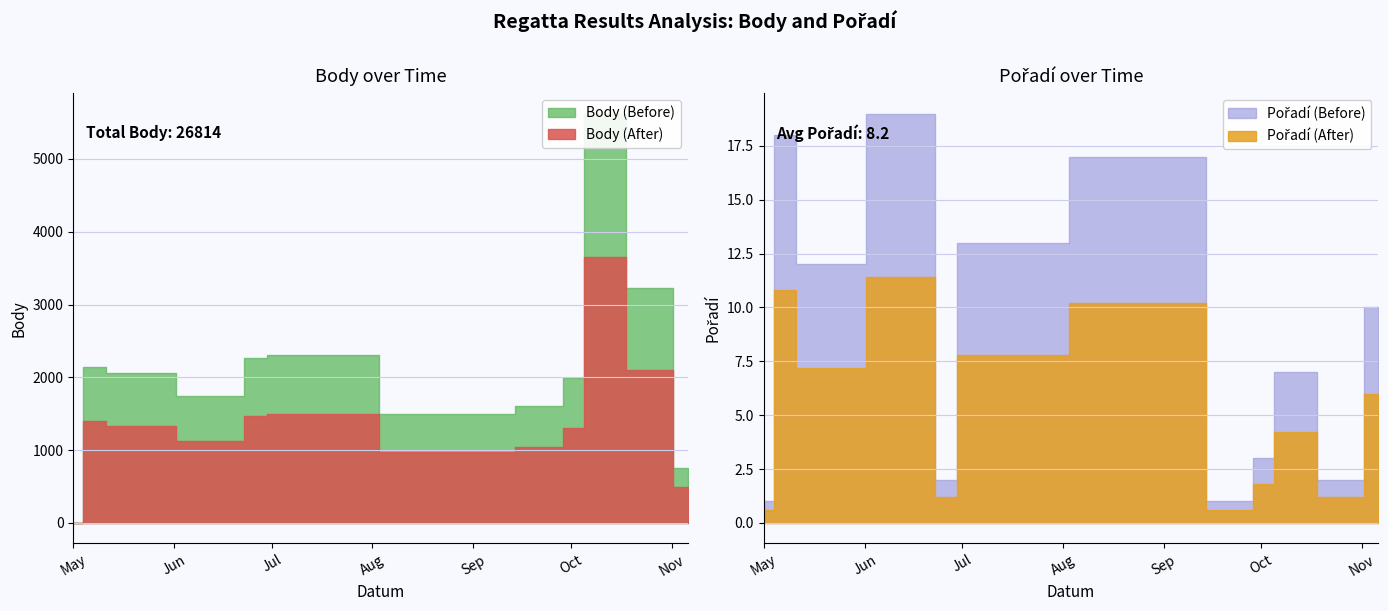

True or false: Pořadí and Body intersect in this chart.

True